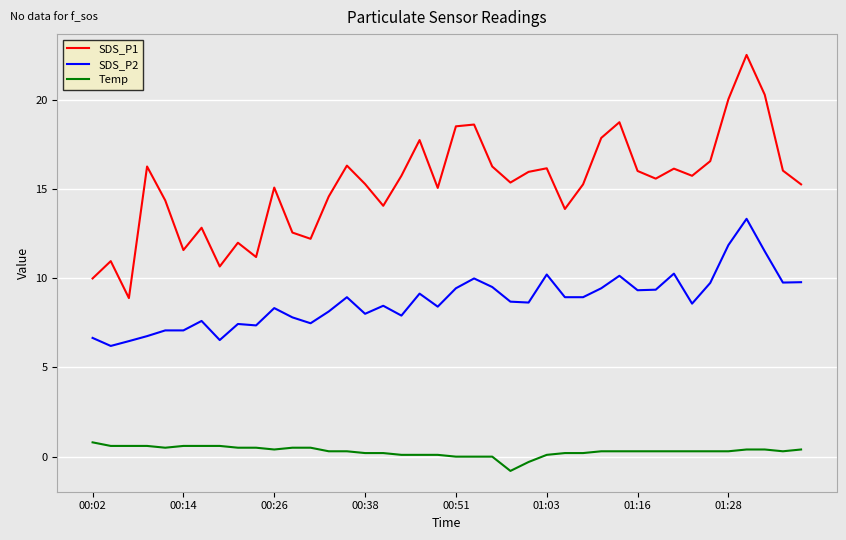

Which series has the widest spread of values?

SDS_P1